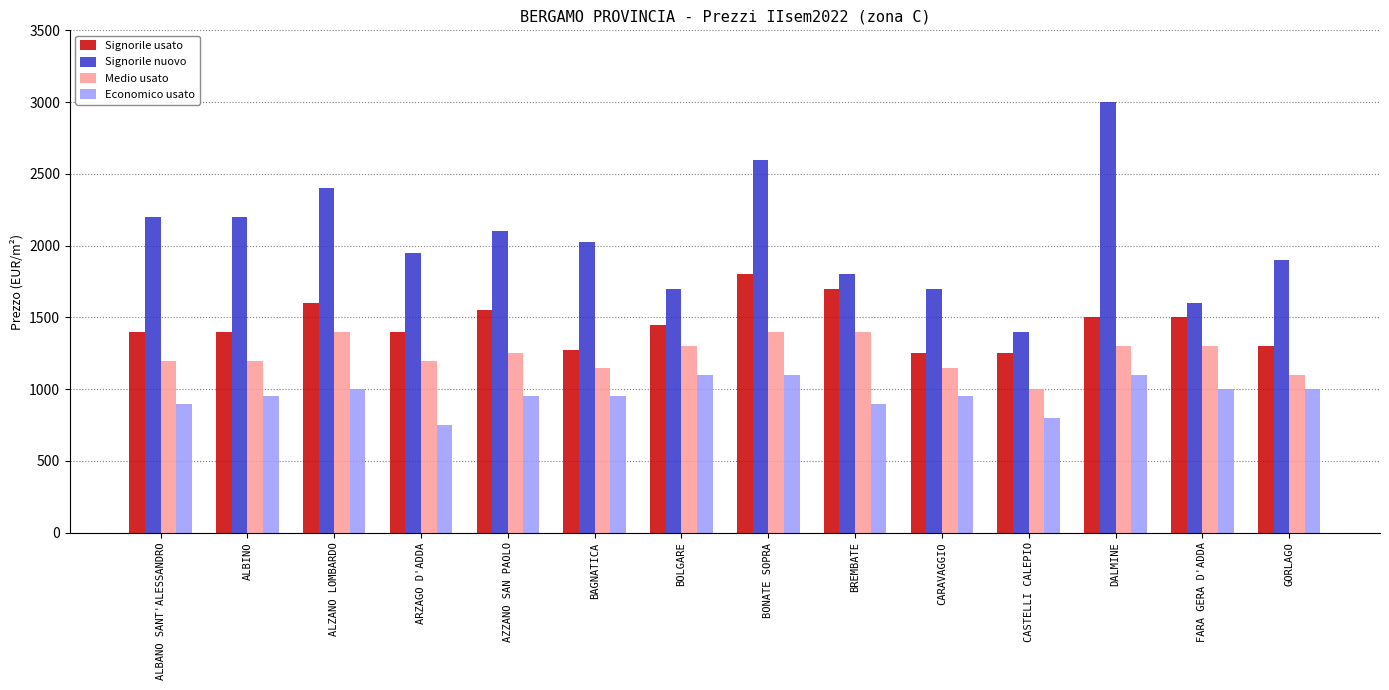

What is the sum of all Economico usato values?

13450